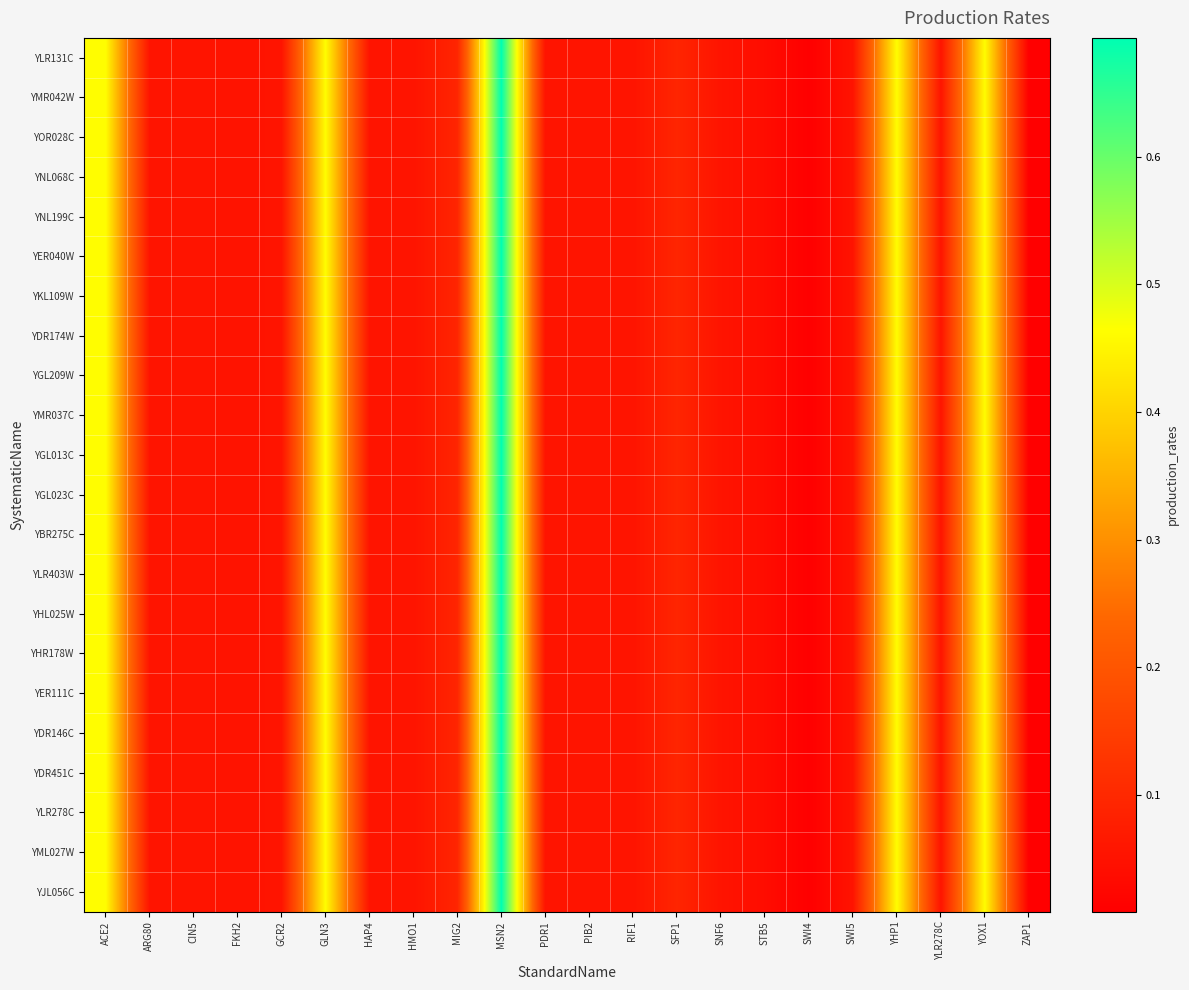

At how many categories does at least one series exceed 0?

22